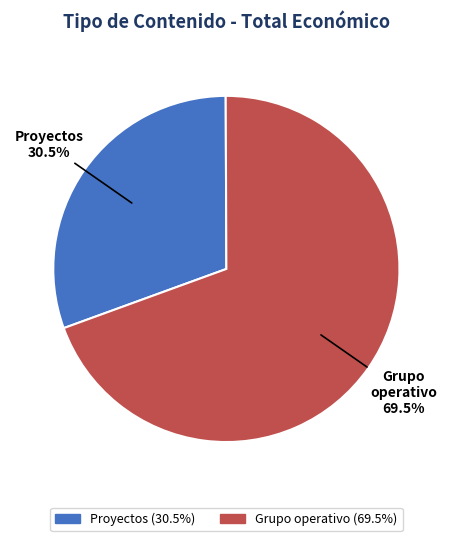

Is there a majority slice in this chart?

Yes